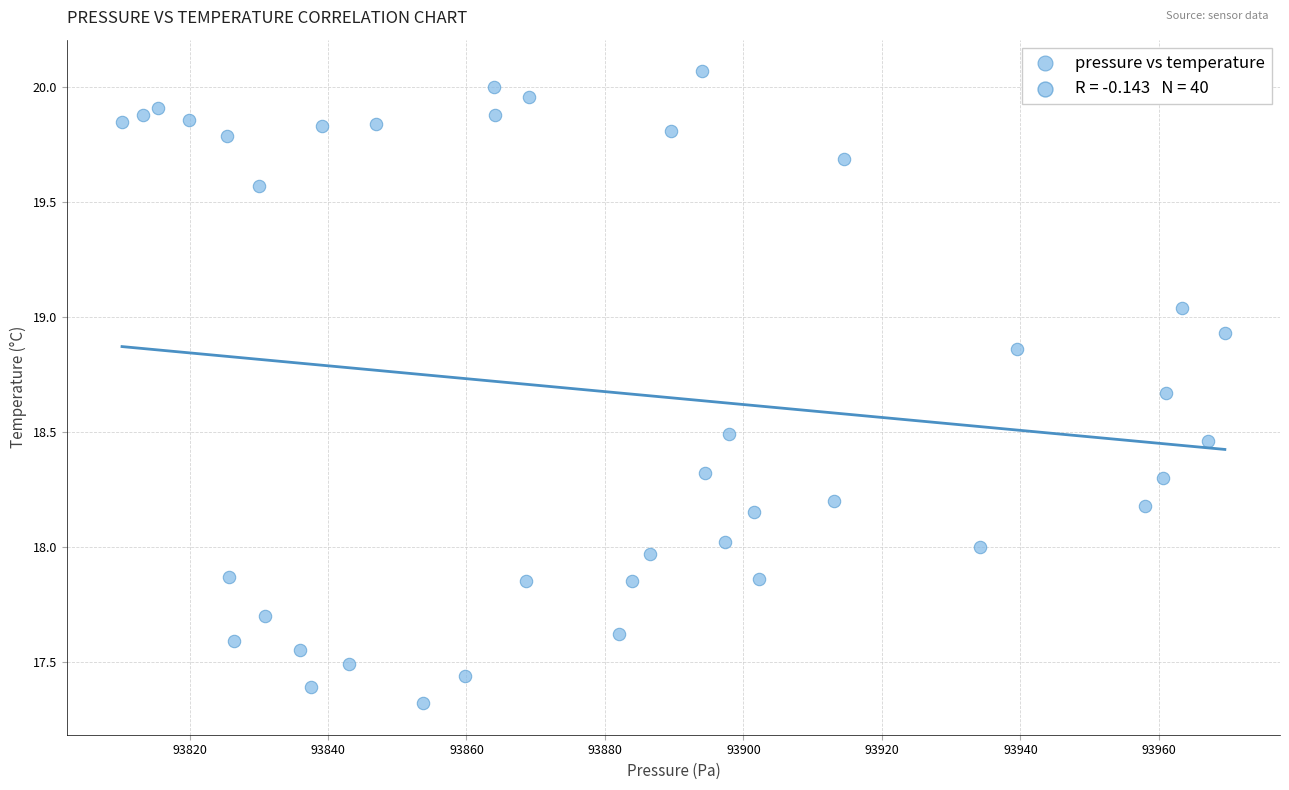

What is the range of X values (max minus min)?

159.3